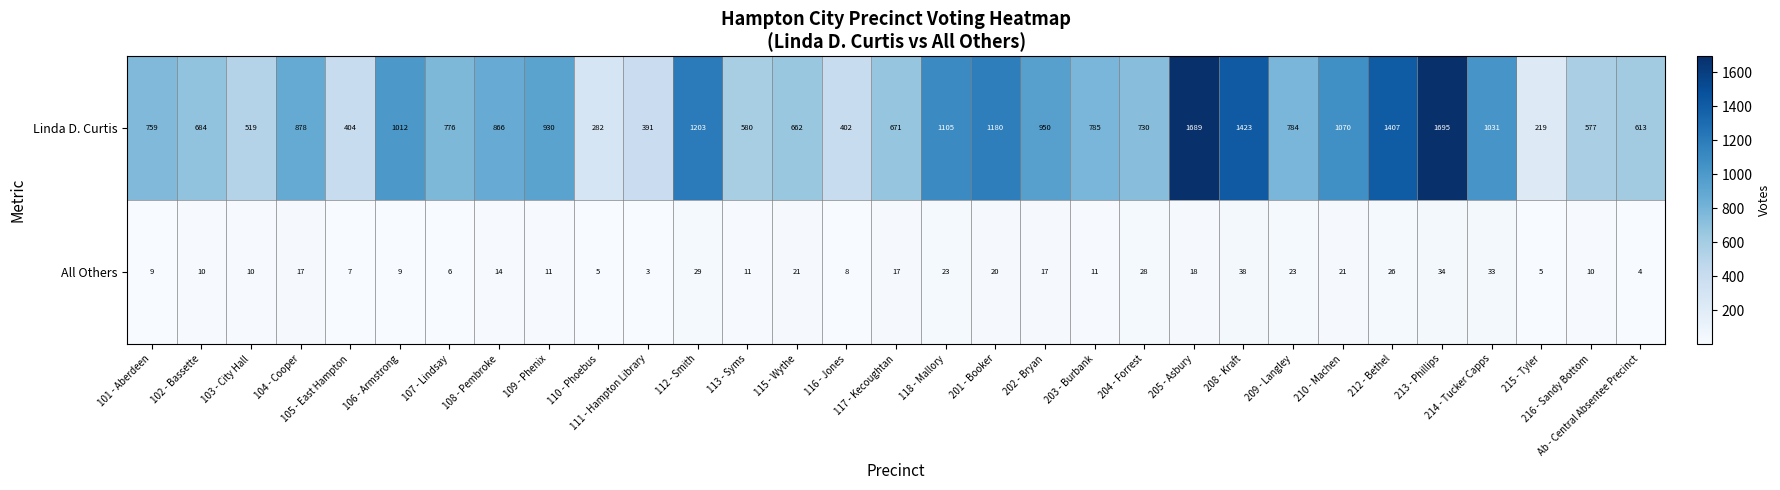

Rank the series by their average value, from highest to lowest.

Linda D. Curtis, All Others